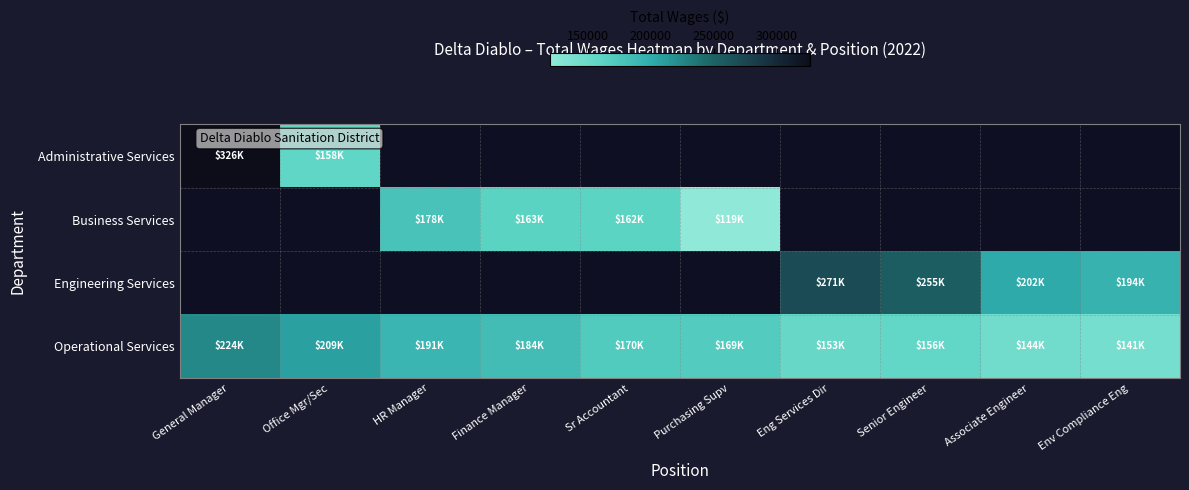

How many distinct data groups are displayed?

4